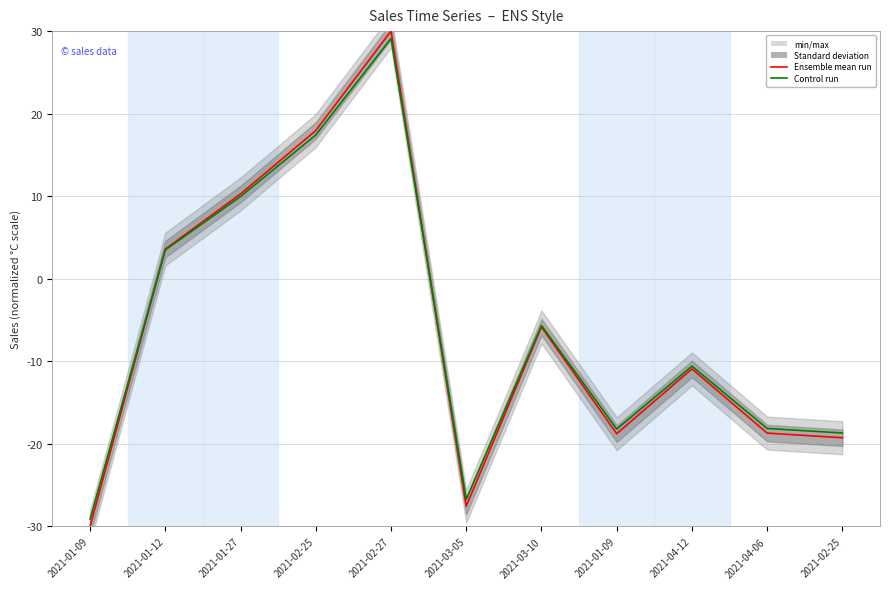

What is the sum of the Ensemble mean run (Sales left) values at 2021-03-05 and 2021-04-12?

-38.5